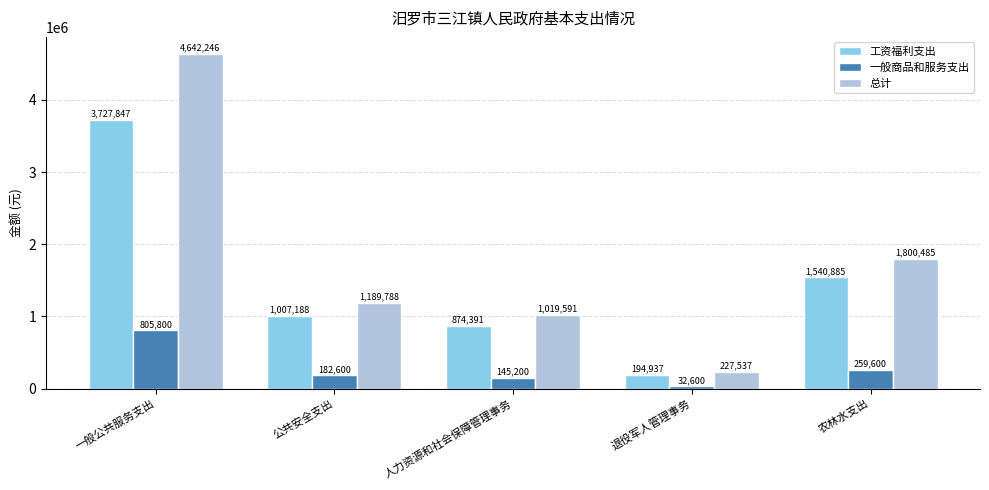

How many groups of bars are there?

5